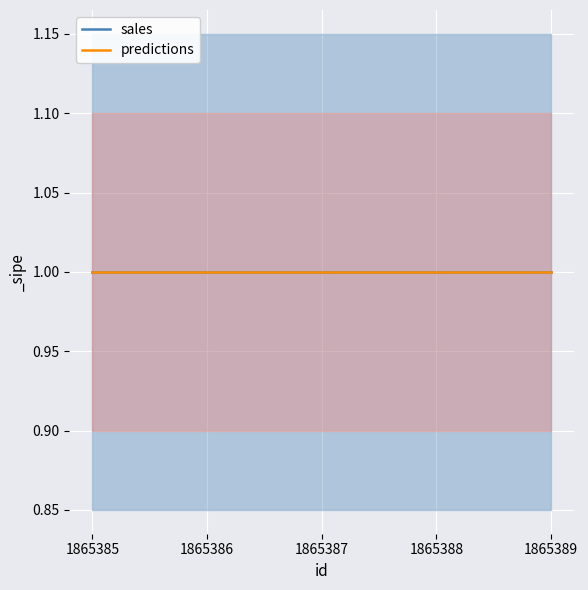

True or false: predictions and sales intersect in this chart.

False